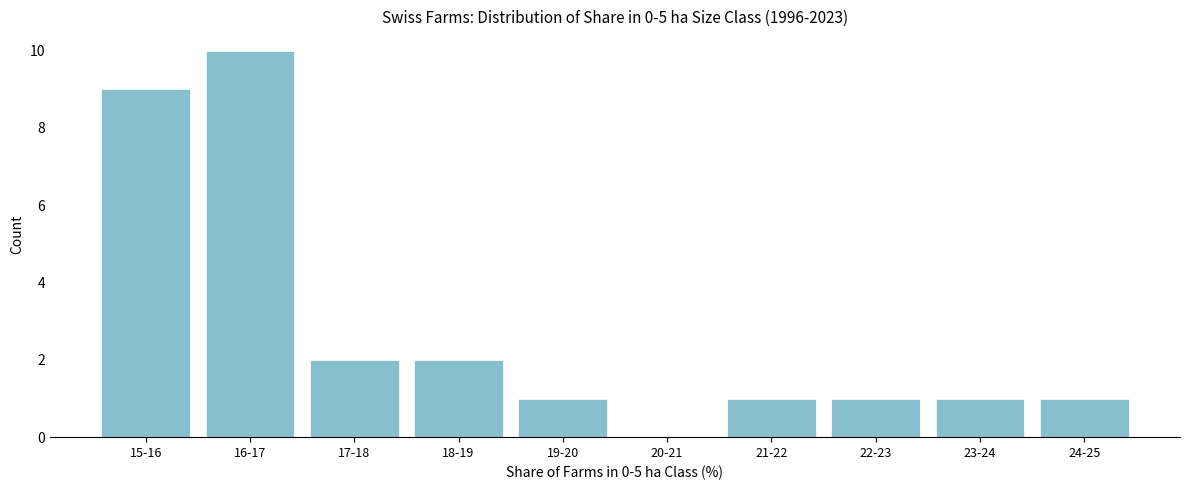

Reading left to right, list all the values displayed in this chart.

15-16=9	16-17=10	17-18=2	18-19=2	19-20=1	20-21=0	21-22=1	22-23=1	23-24=1	24-25=1